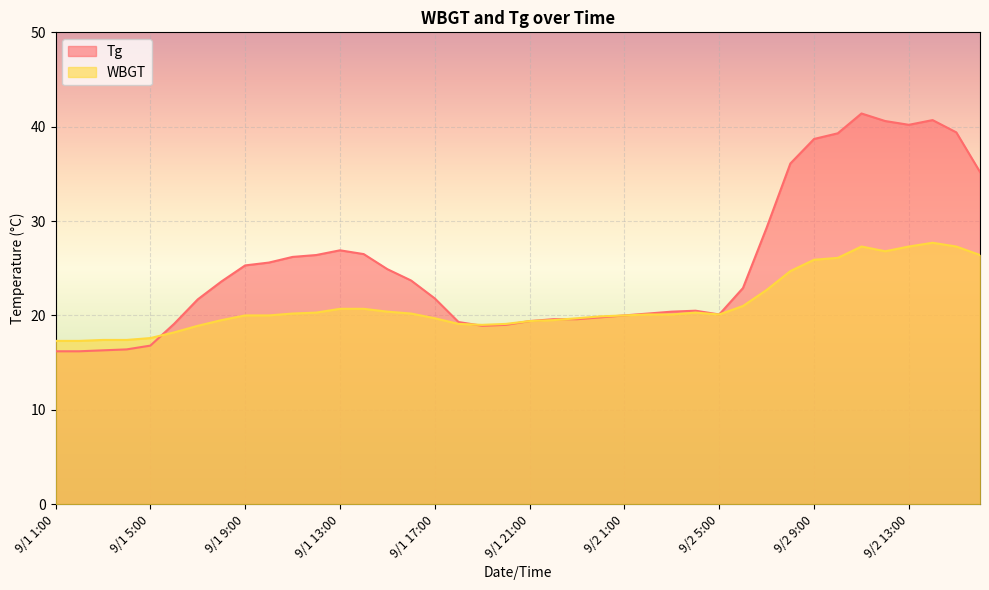

What is the value of the WBGT point at the 14th from the left?

20.7